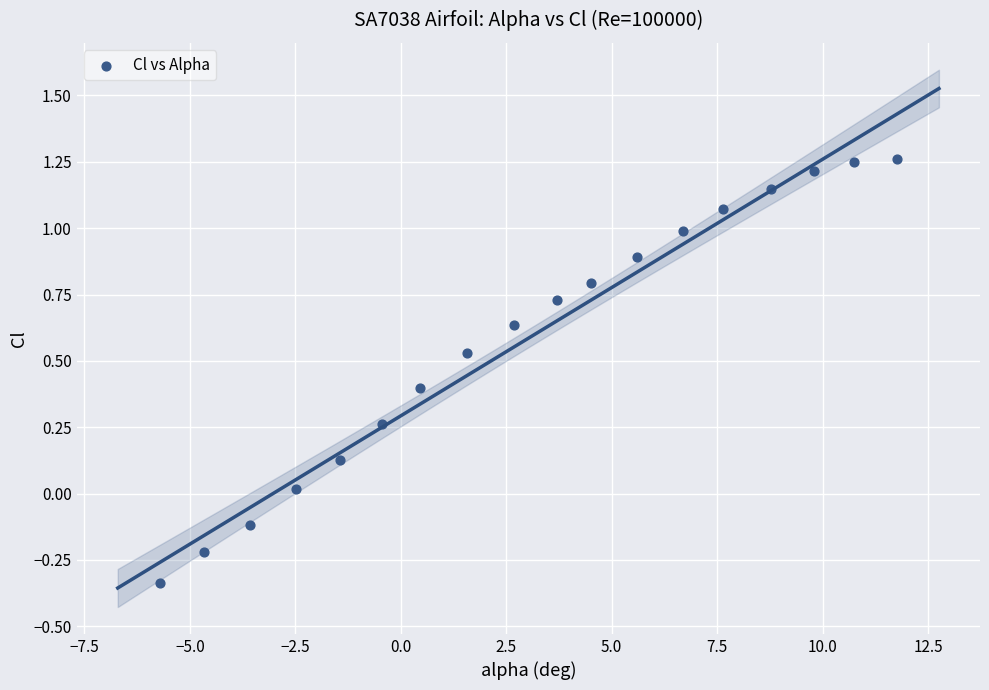

What is the range of Y values (max minus min)?

1.6